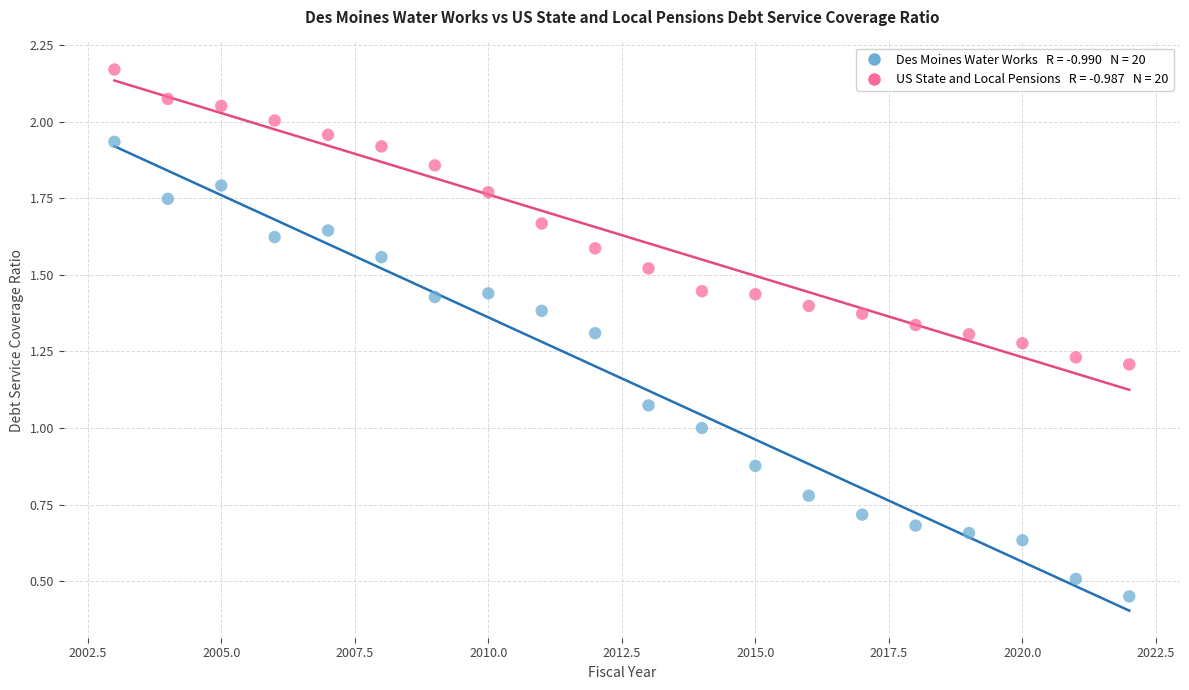

Across all data points, what is the range of X values (max minus min)?

19.0